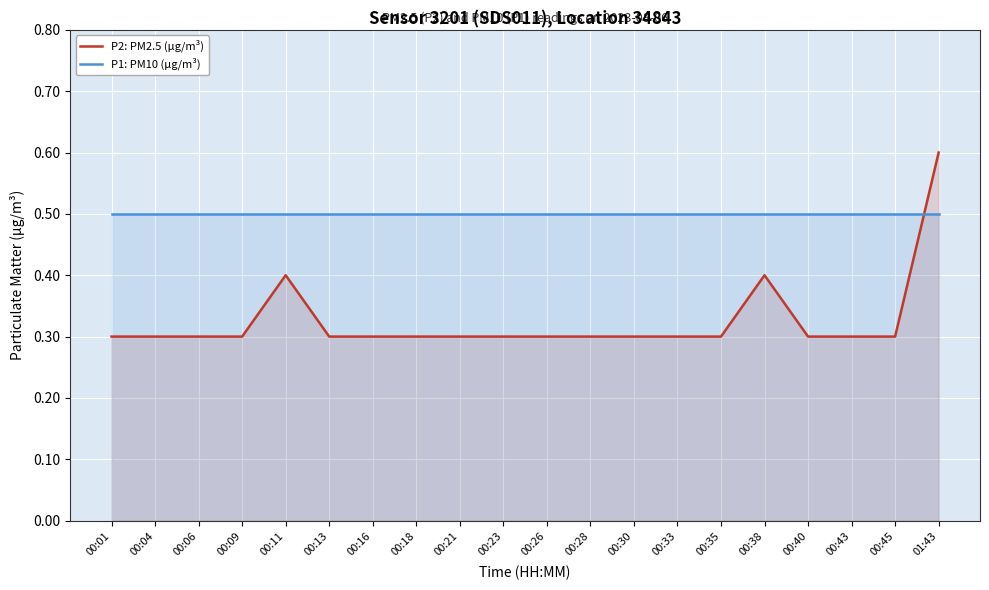

Does the chart display data point markers on the line(s)?

No